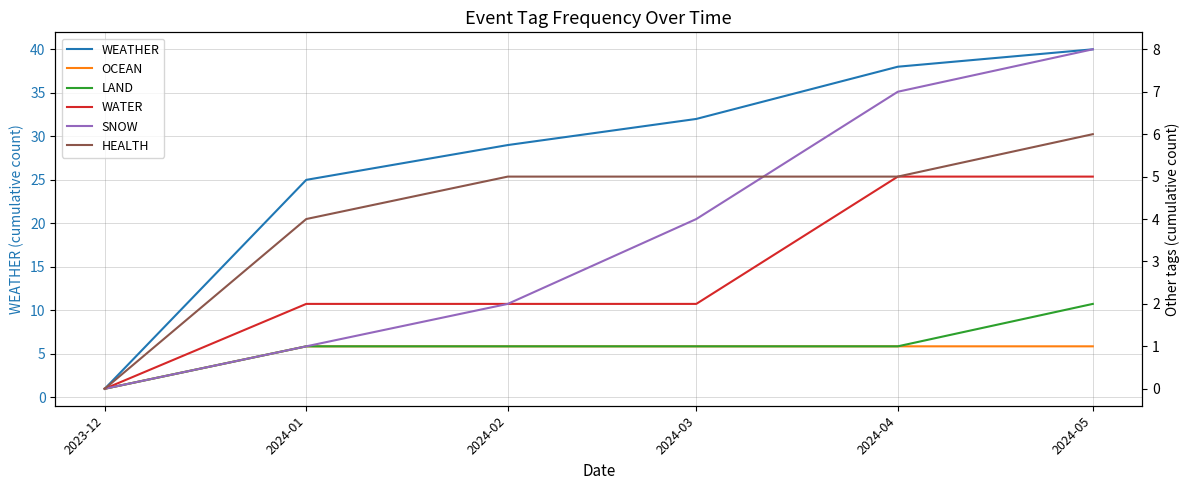

Reading right to left, what are all the values shown in this chart?

WEATHER: 40	38	32	29	25	1
OCEAN: 1	1	1	1	1	0
LAND: 2	1	1	1	1	0
WATER: 5	5	2	2	2	0
SNOW: 8	7	4	2	1	0
HEALTH: 6	5	5	5	4	0